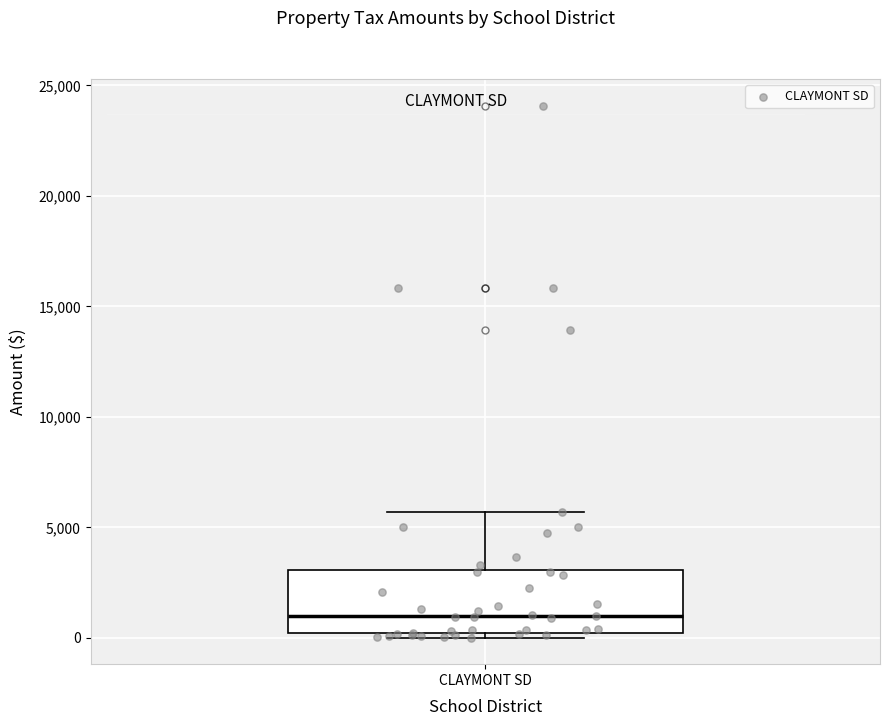

Where does the upper whisker of the box for CLAYMONT SD end on the y-axis? The values are not printed on the chart, so give them approximately, as read against the axis.

5500